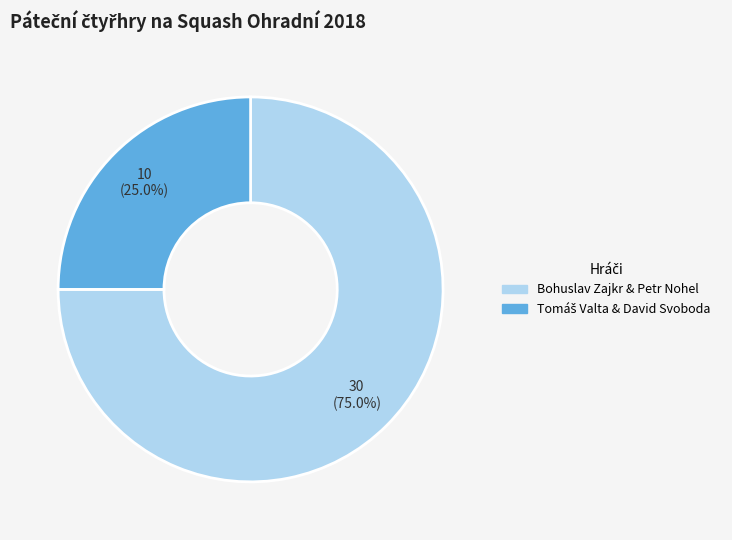

Count the number of slices in the pie.

2